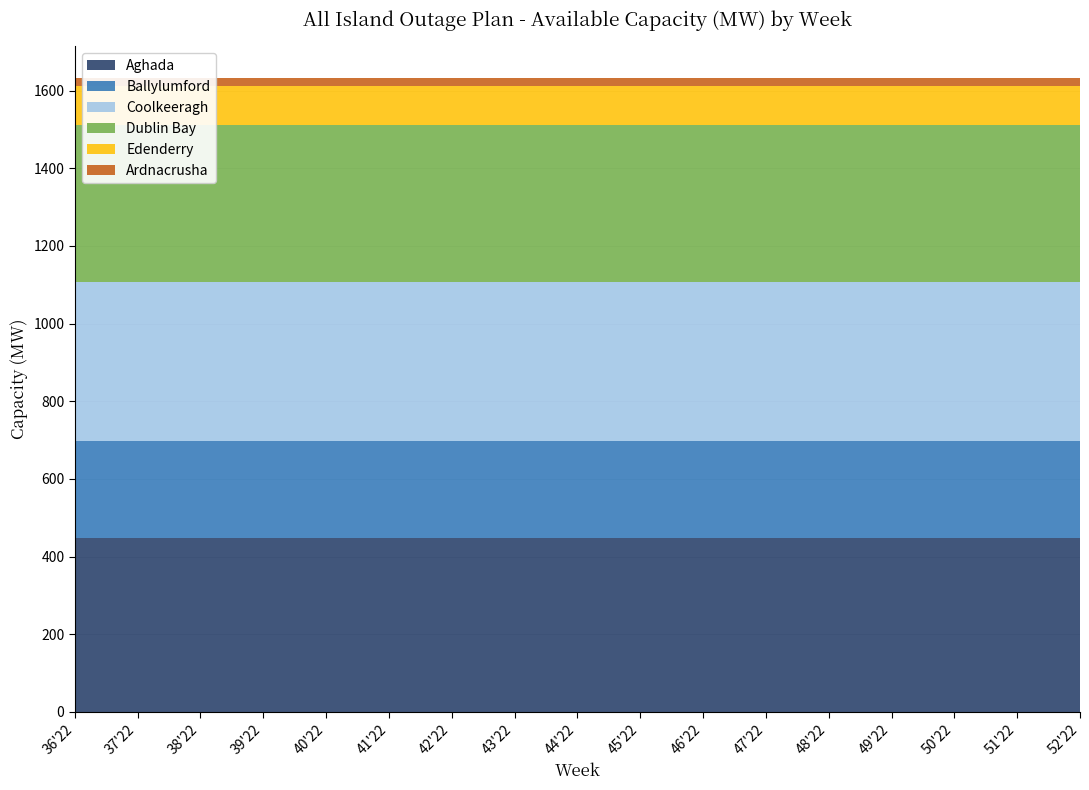

Reading left to right, extract all data points from this chart.

Aghada: 36'22=449	37'22=449	38'22=449	39'22=449	40'22=449	41'22=449	42'22=449	43'22=449	44'22=449	45'22=449	46'22=449	47'22=449	48'22=449	49'22=449	50'22=449	51'22=449	52'22=449
Ballylumford: 36'22=249	37'22=249	38'22=249	39'22=249	40'22=249	41'22=249	42'22=249	43'22=249	44'22=249	45'22=249	46'22=249	47'22=249	48'22=249	49'22=249	50'22=249	51'22=249	52'22=249
Coolkeeragh: 36'22=408	37'22=408	38'22=408	39'22=408	40'22=408	41'22=408	42'22=408	43'22=408	44'22=408	45'22=408	46'22=408	47'22=408	48'22=408	49'22=408	50'22=408	51'22=408	52'22=408
Dublin Bay: 36'22=405	37'22=405	38'22=405	39'22=405	40'22=405	41'22=405	42'22=405	43'22=405	44'22=405	45'22=405	46'22=405	47'22=405	48'22=405	49'22=405	50'22=405	51'22=405	52'22=405
Edenderry: 36'22=100	37'22=100	38'22=100	39'22=100	40'22=100	41'22=100	42'22=100	43'22=100	44'22=100	45'22=100	46'22=100	47'22=100	48'22=100	49'22=100	50'22=100	51'22=100	52'22=100
Ardnacrusha: 36'22=21	37'22=21	38'22=21	39'22=21	40'22=21	41'22=21	42'22=21	43'22=21	44'22=21	45'22=21	46'22=21	47'22=21	48'22=21	49'22=21	50'22=21	51'22=21	52'22=21